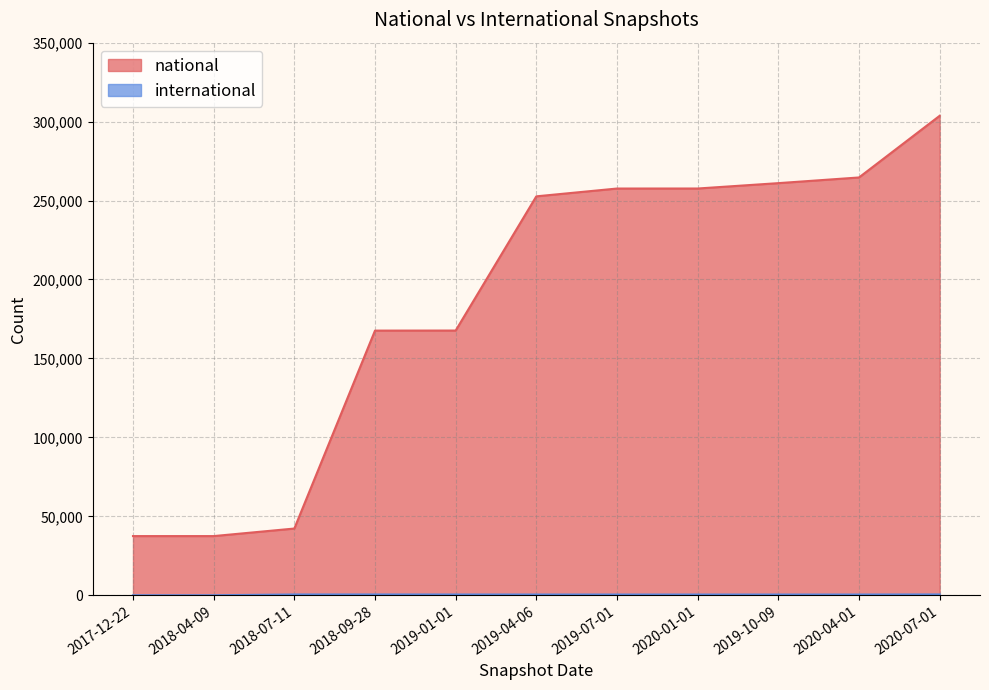

What is the label of the 10th point from the right?

2018-04-09